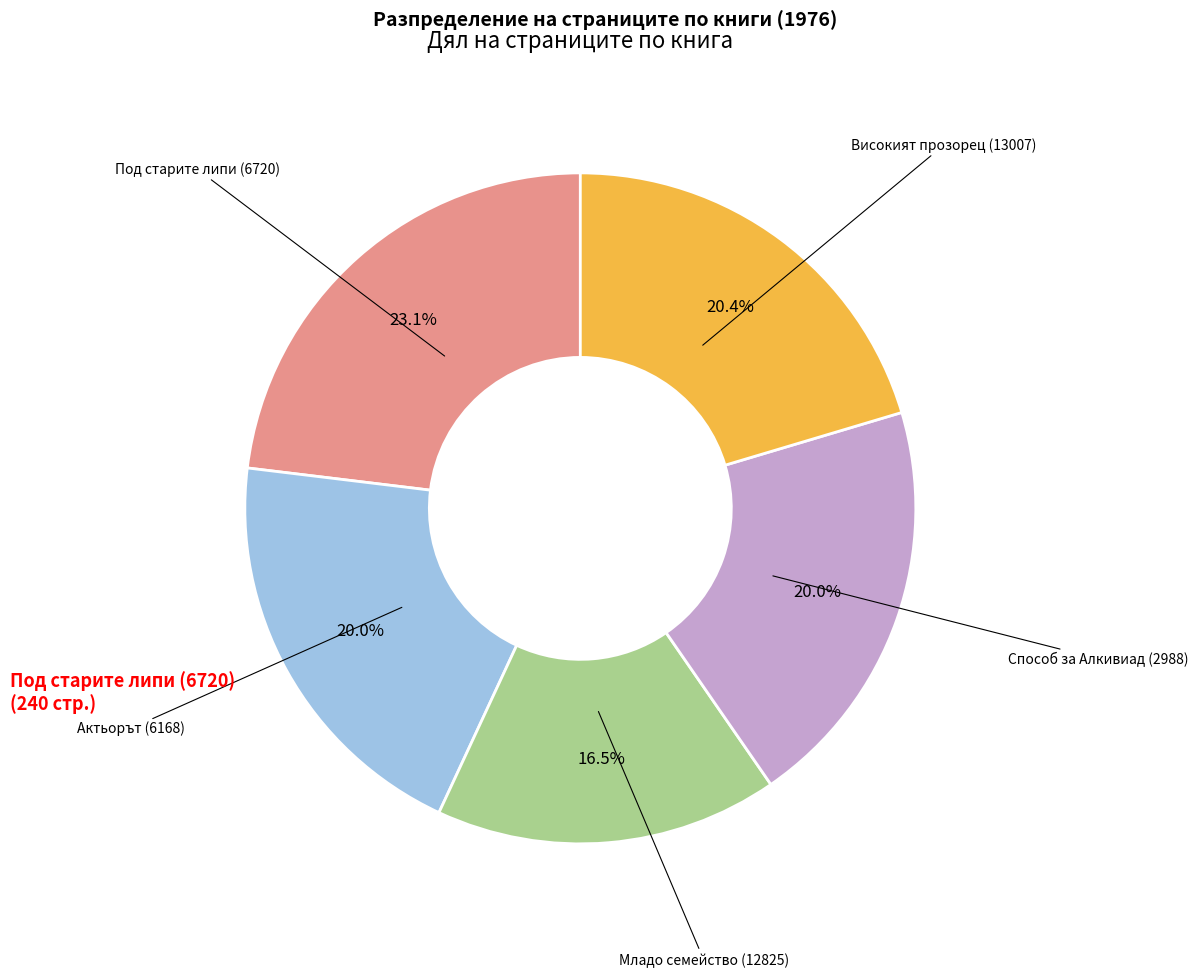

Is there a majority slice in this chart?

No